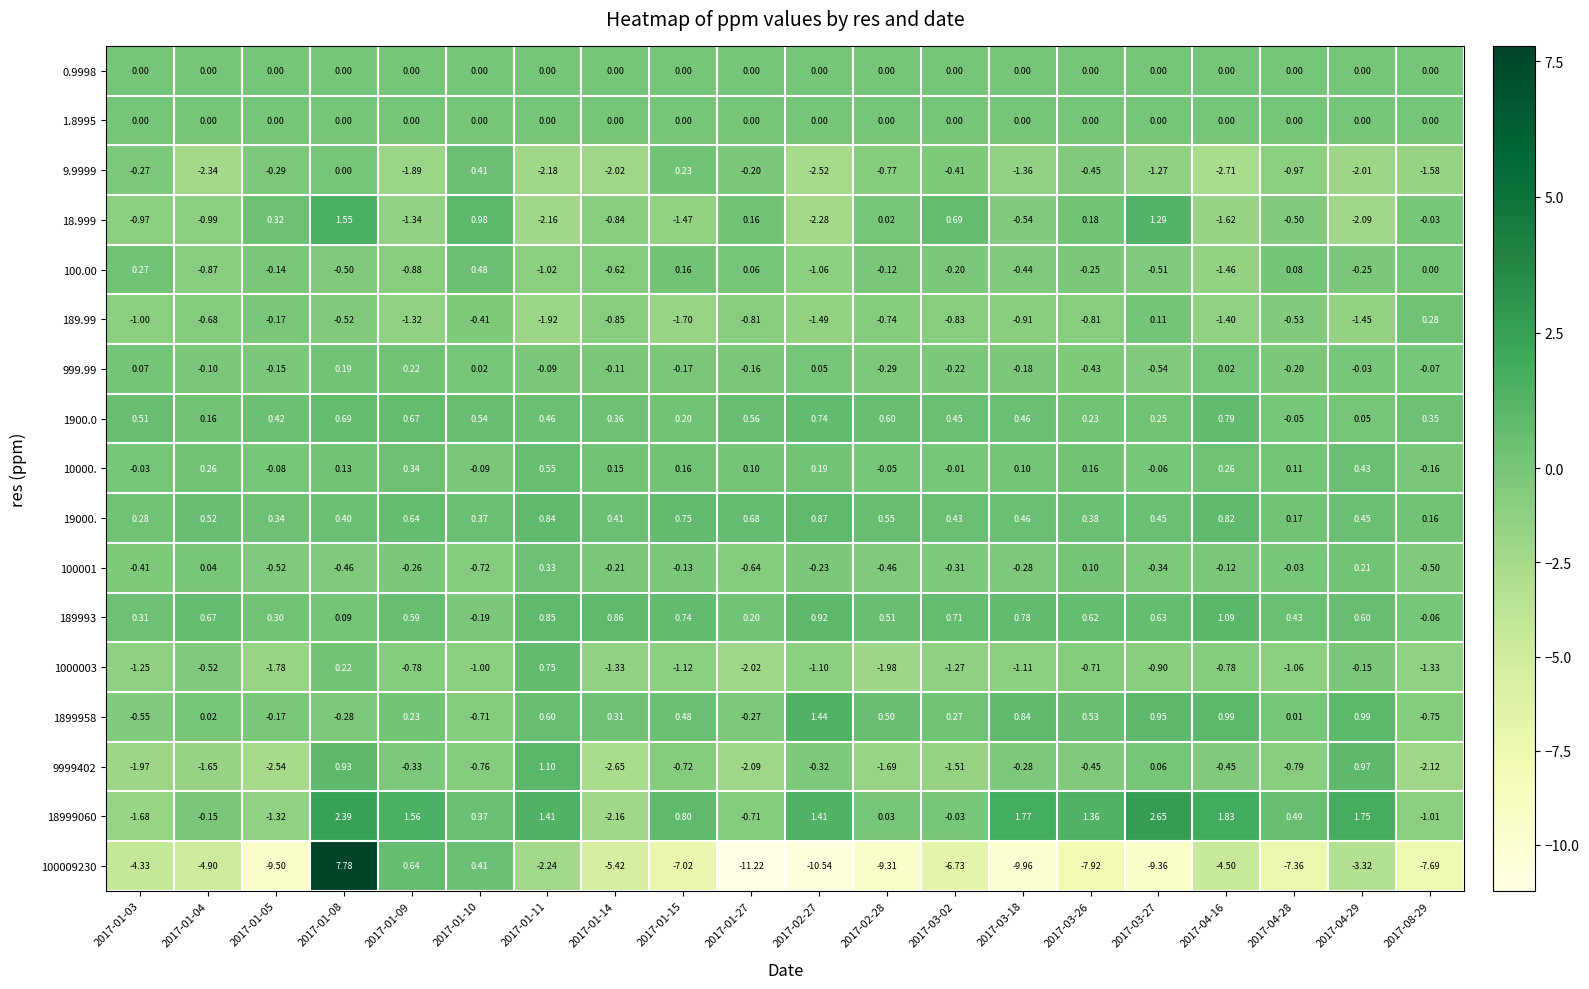

What is the difference between the highest and lowest values at 2017-01-03?

4.8